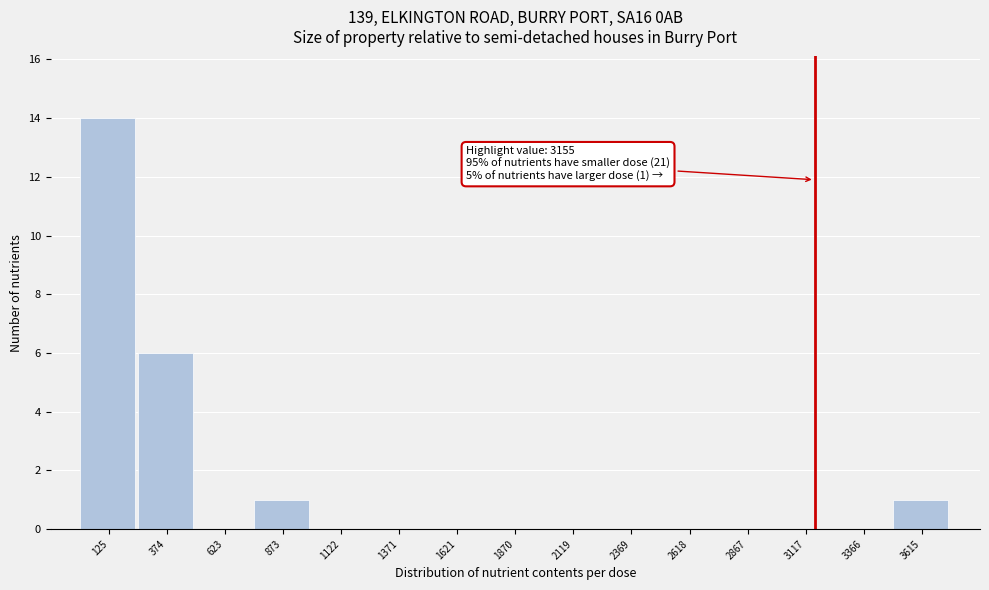

Over which range of the x-axis is the bar tallest?

0 to 250